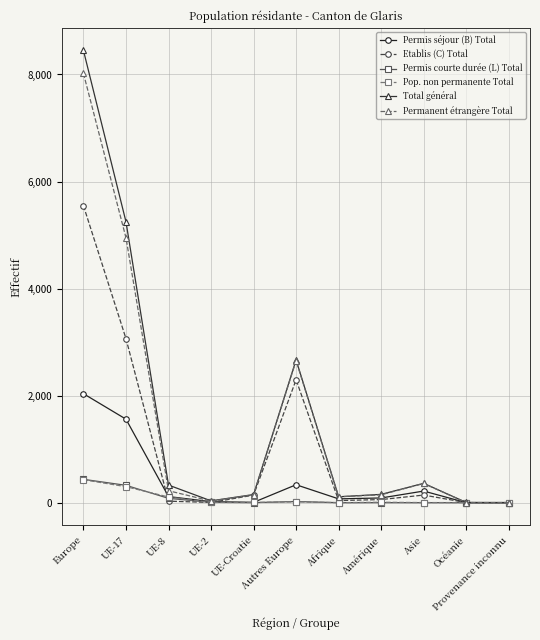

What is the label of the 10th point from the right?

UE-17